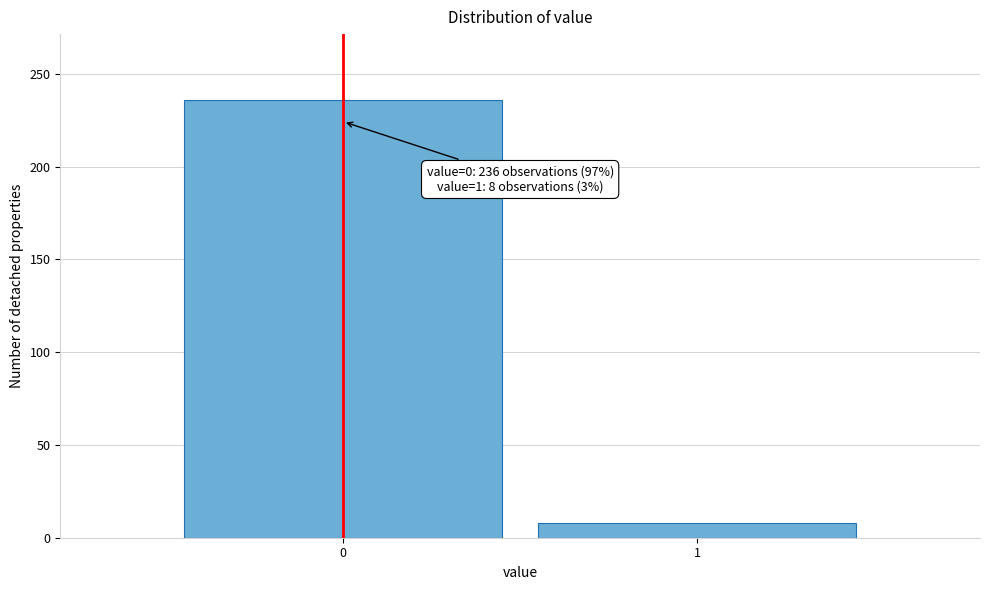

Reading left to right, transcribe all the data shown in this chart.

236	8